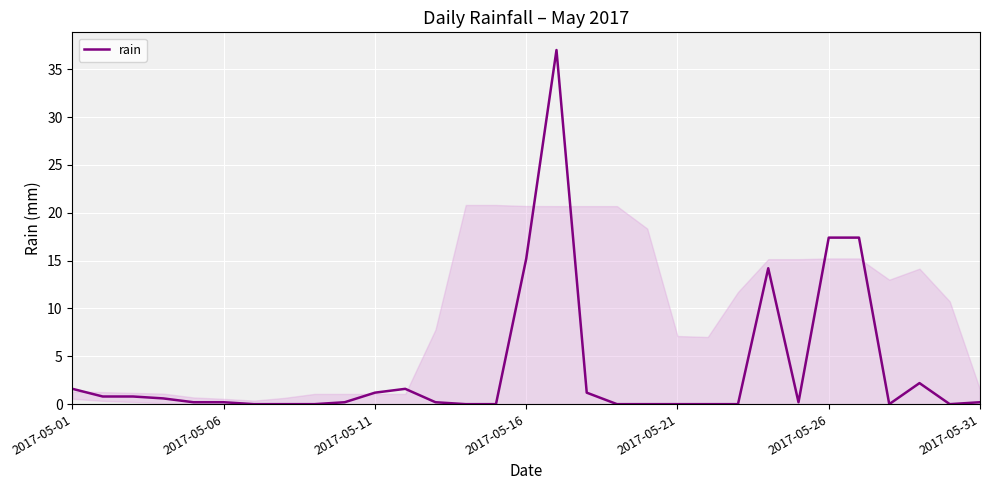

How many series are shown in this chart?

1